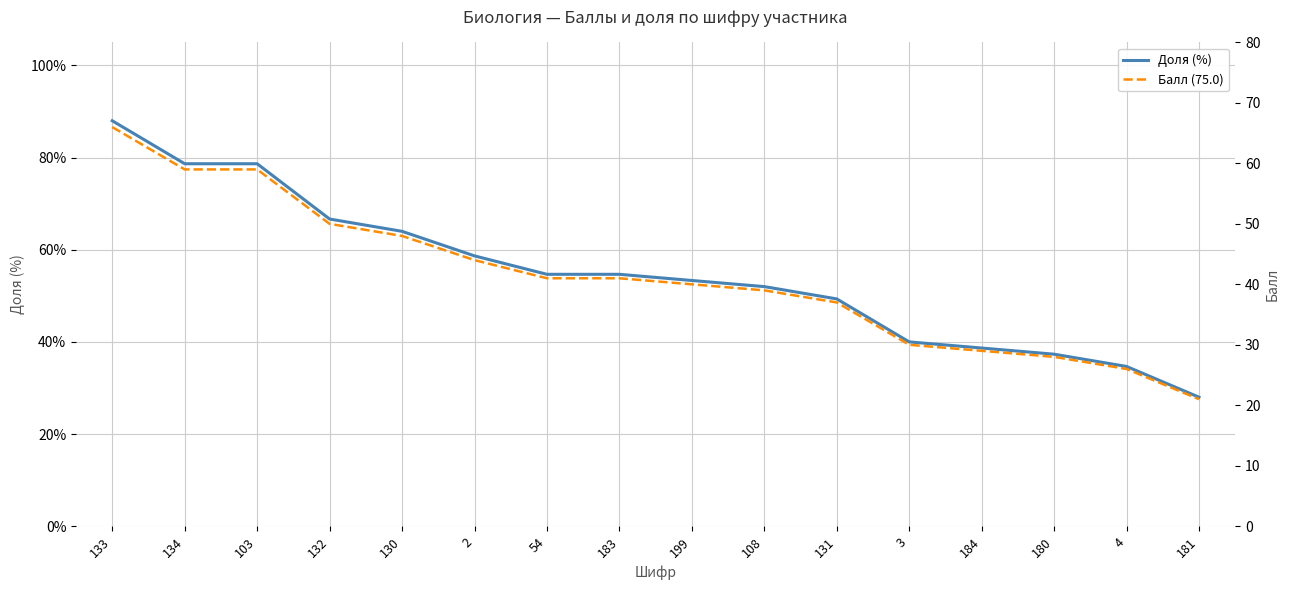

List the series in order of their peak value, lowest first.

Балл (75.0), Доля (%)